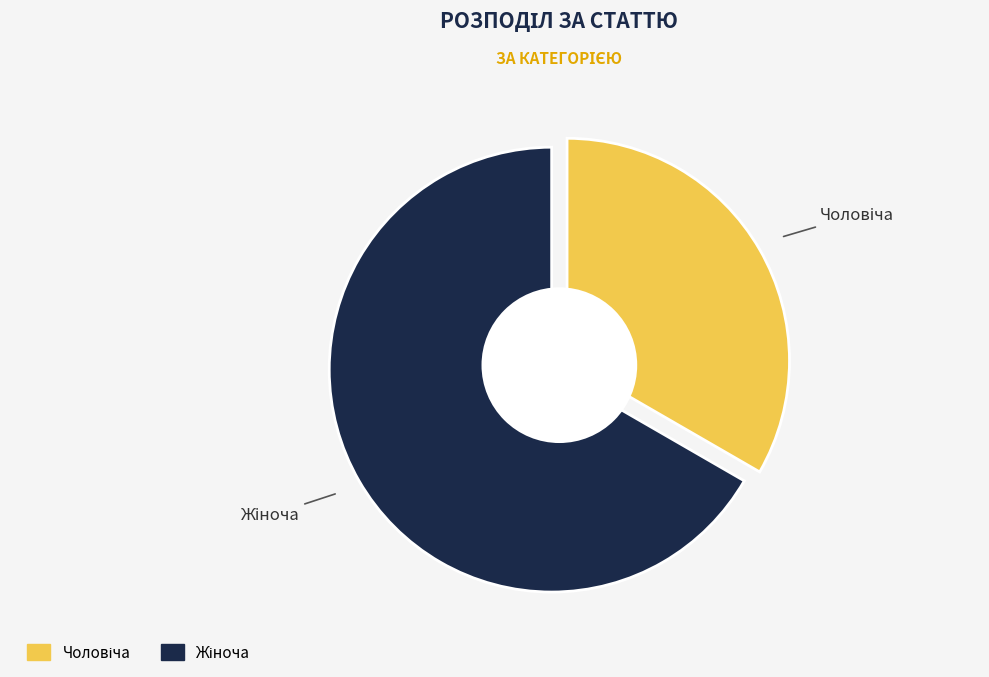

What is the smallest slice in the pie chart?

Чоловіча